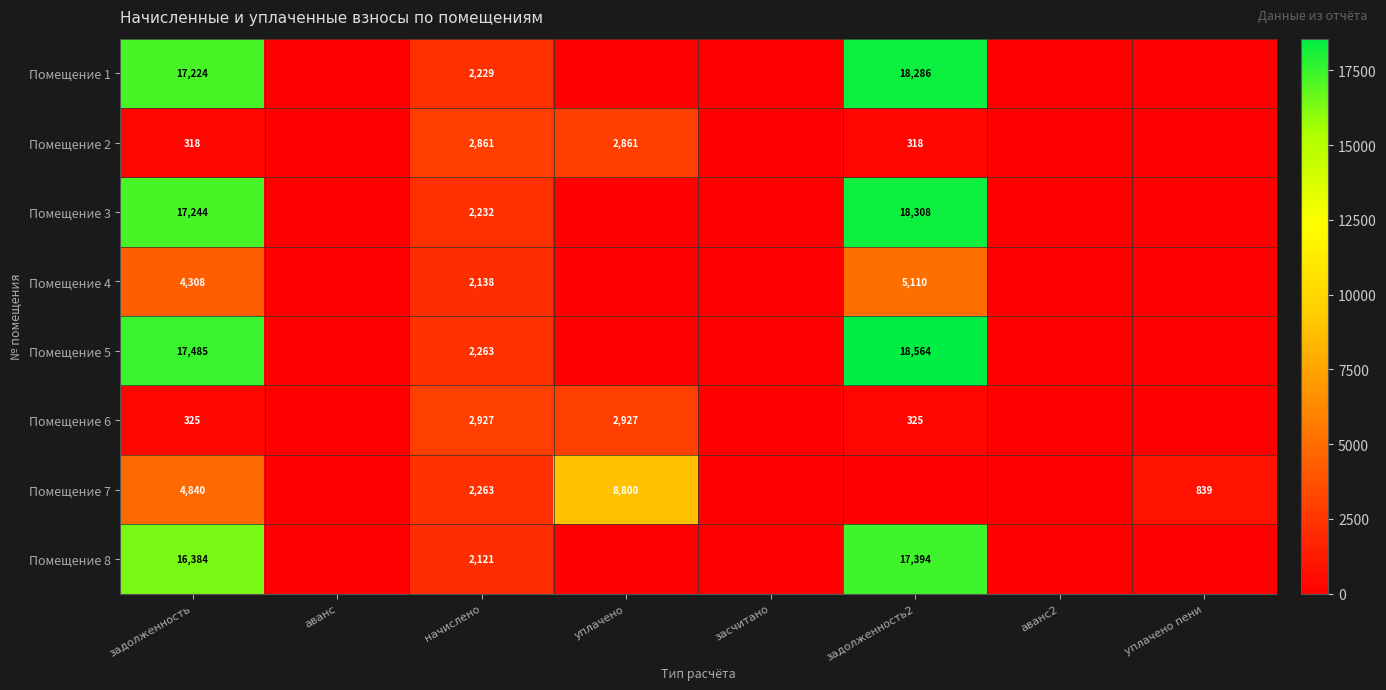

What is the spread (max minus min) of values at уплачено?

8799.9